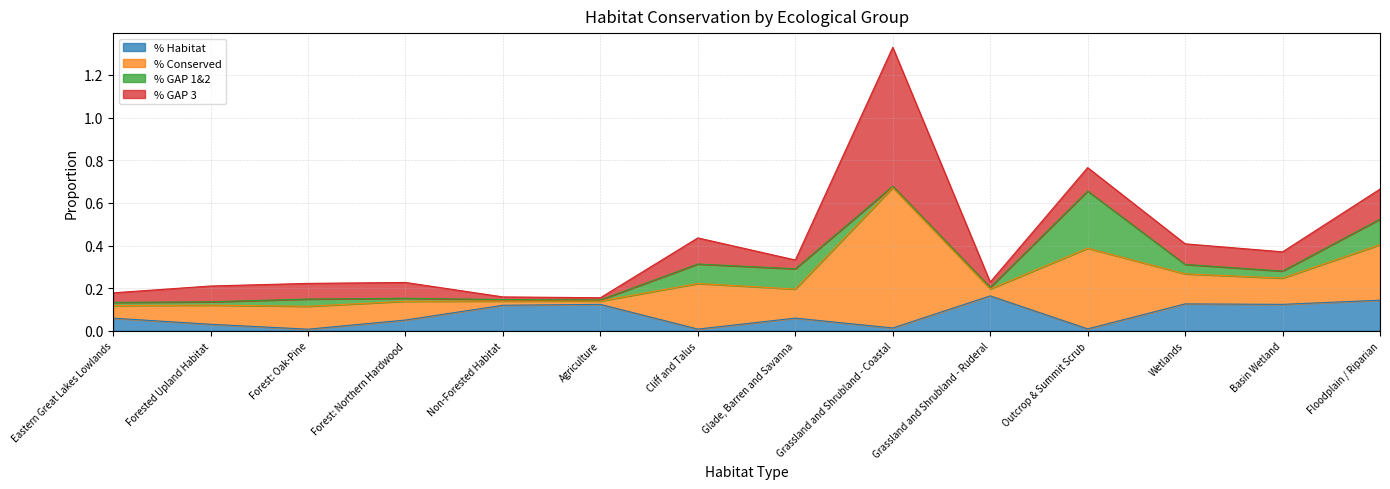

What position from the left is Forest: Oak-Pine?

3